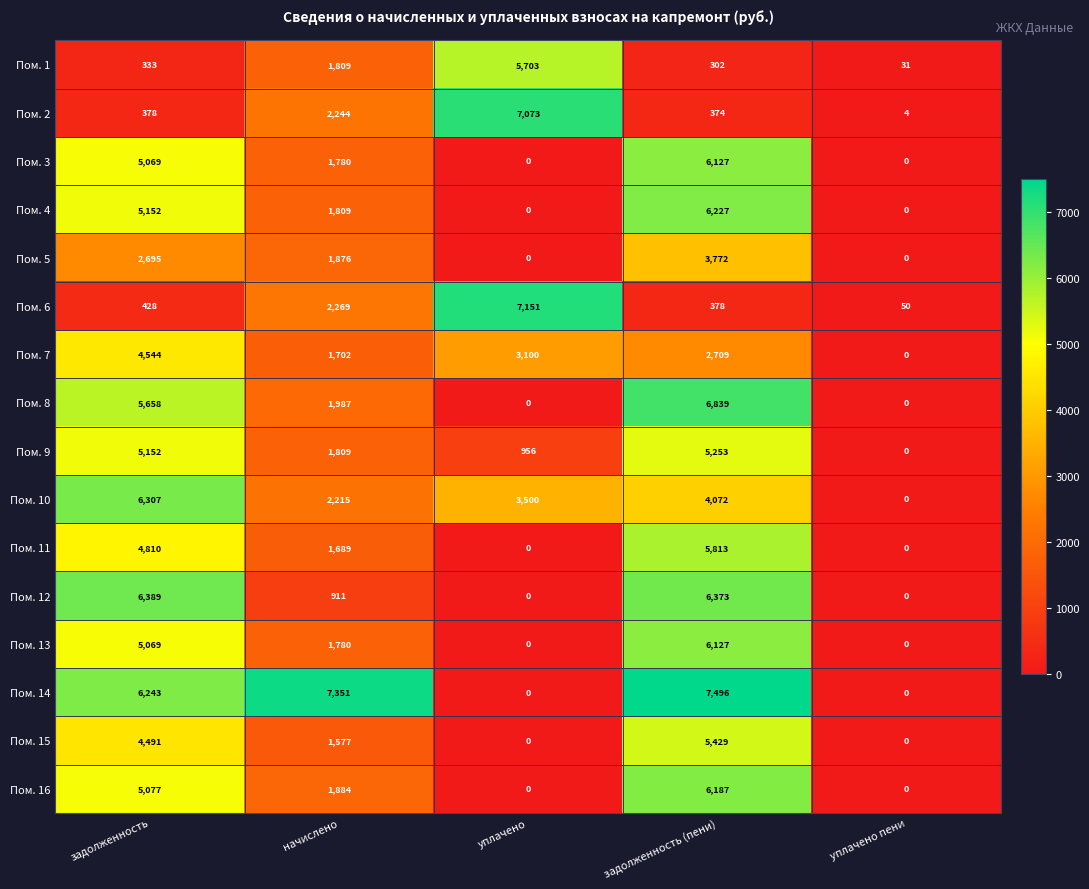

Where is Пом. 15 nearest to the value 2714?

начислено